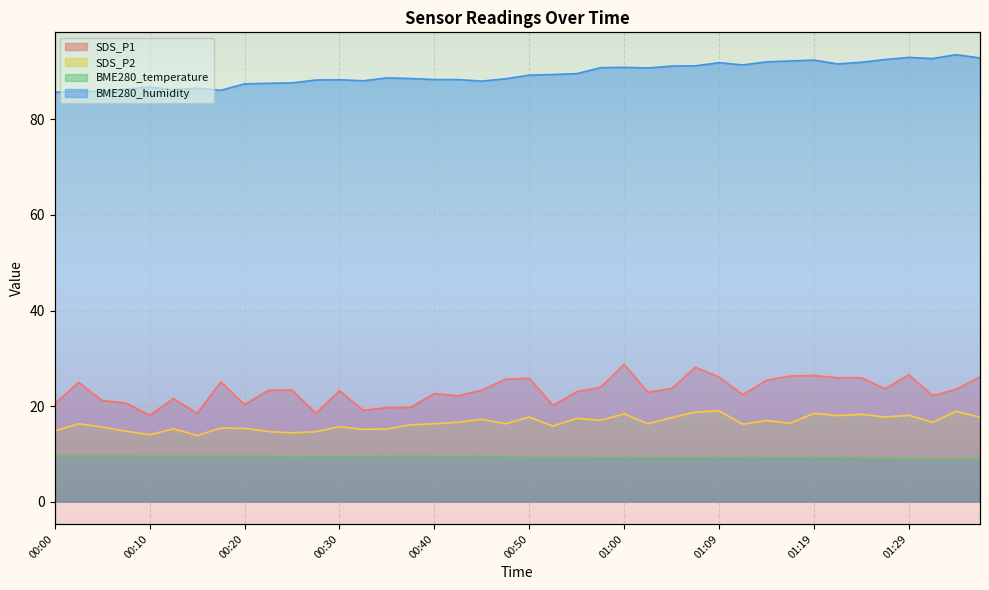

Is the value of SDS_P2 at 00:45 greater than the value of BME280_temperature at 01:22?

Yes